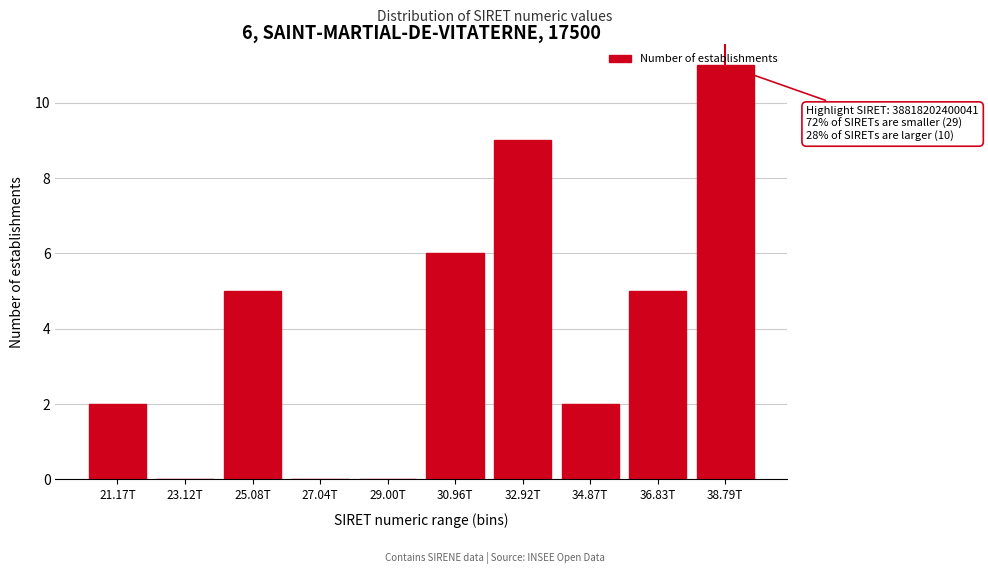

What is the sum of all values?

40